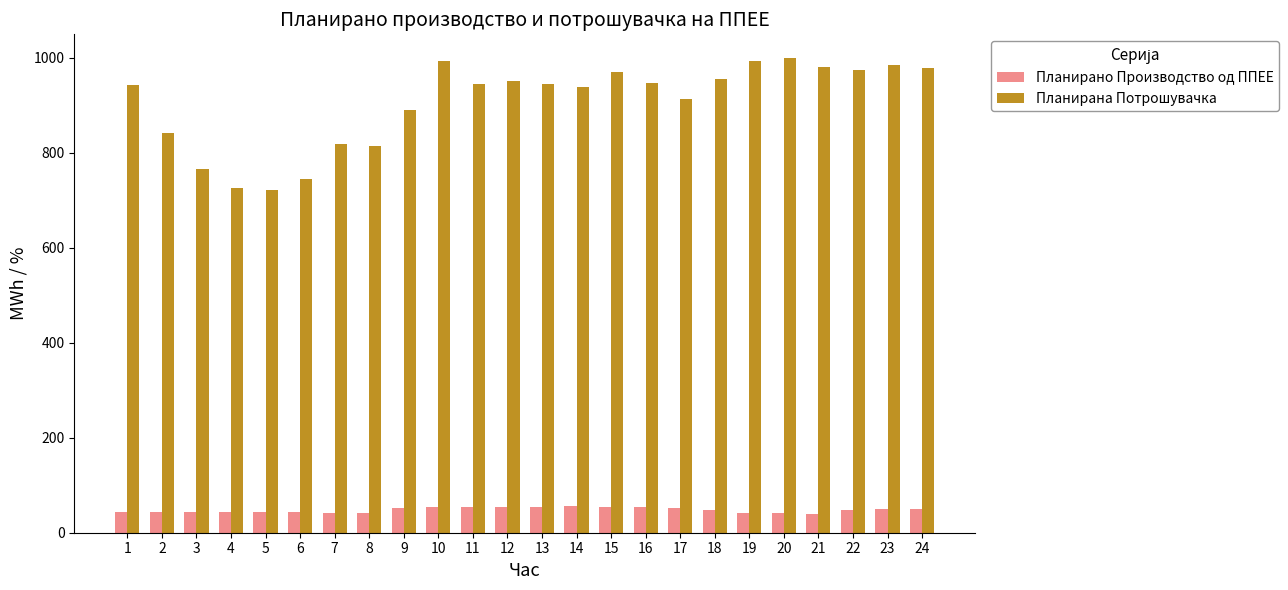

Read the Планирано Производство од ППЕЕ value at 22.

48.4